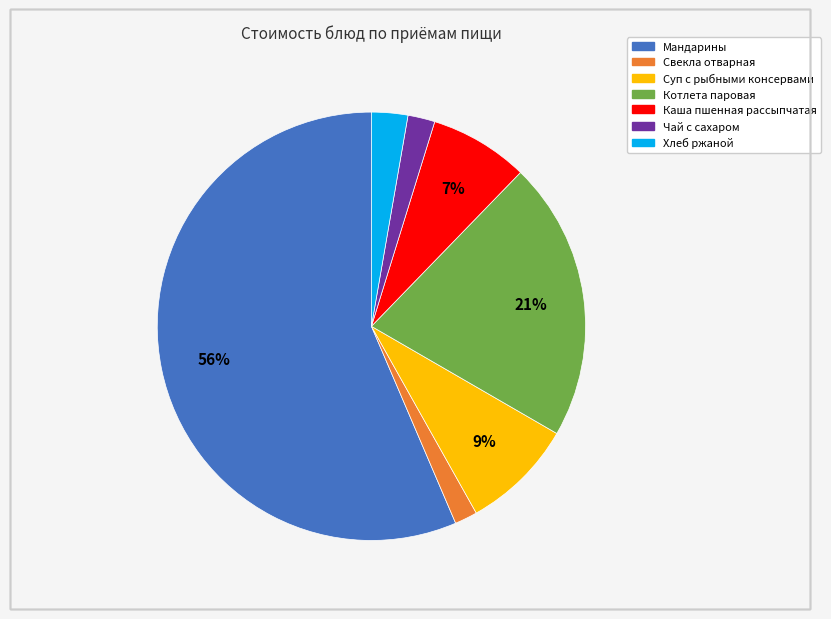

Which has a higher value, Суп с рыбными консервами or Чай с сахаром?

Суп с рыбными консервами